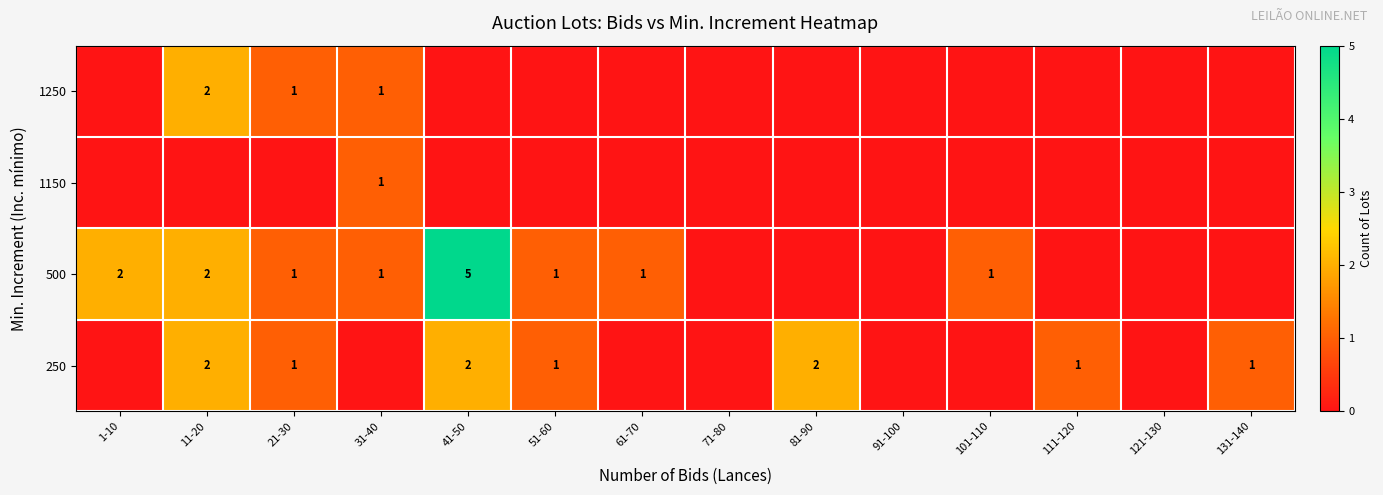

The 500 series shows 7 at 41-50. True or false?

False